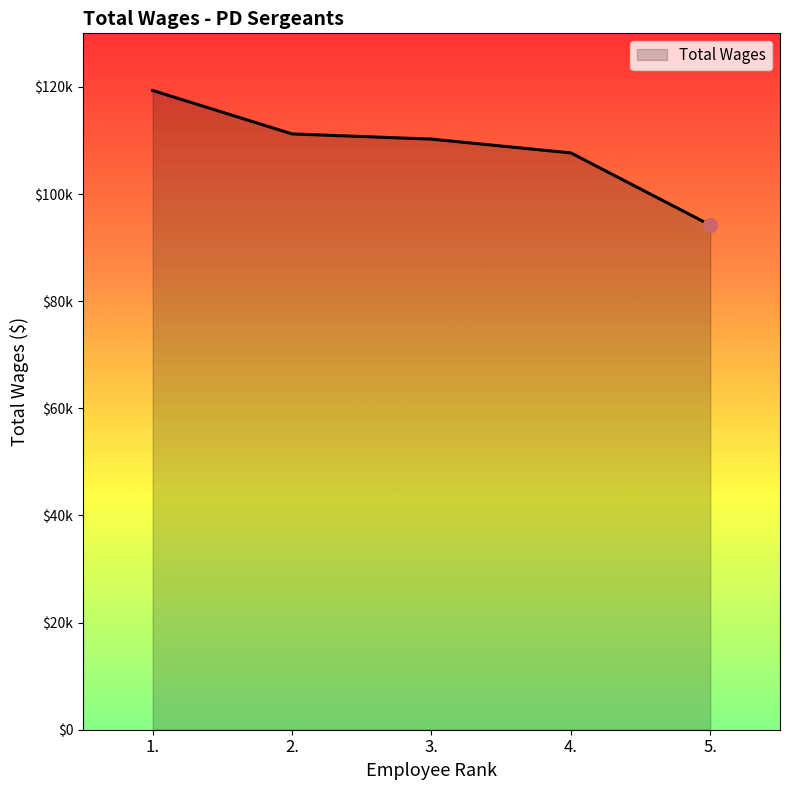

Where does the data first go above 110253?

1.